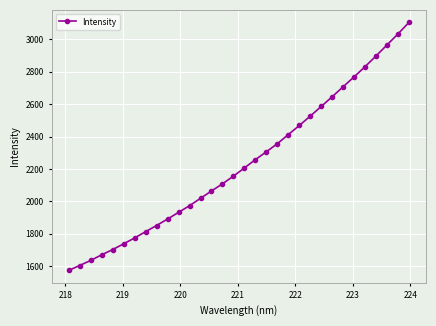

What is the value of the 31st point from the left?

3034.7